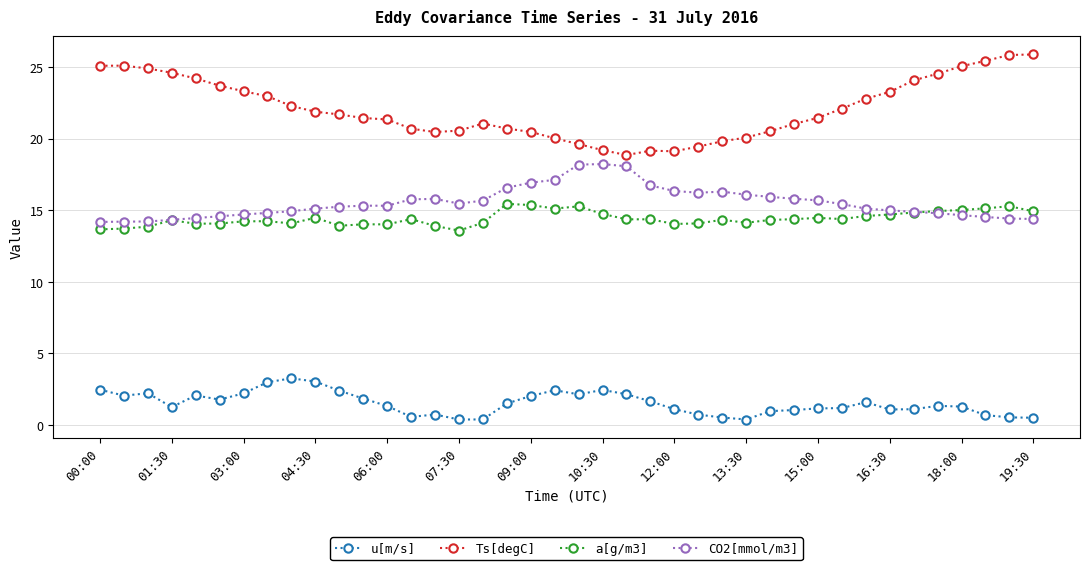

True or false: u[m/s] and CO2[mmol/m3] cross at least once.

False